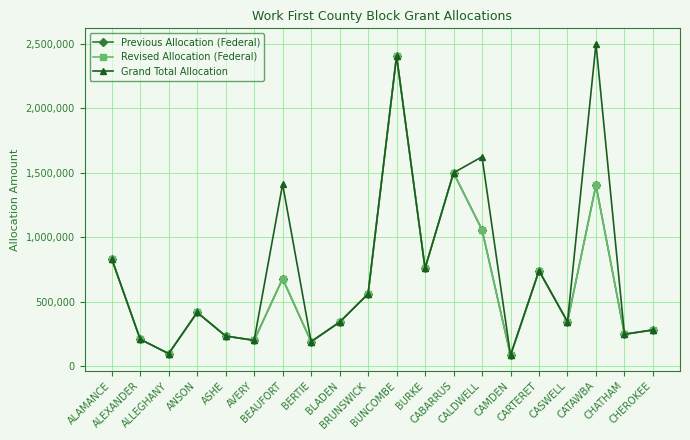

What is the difference between the highest and lowest values at CATAWBA?

1093740